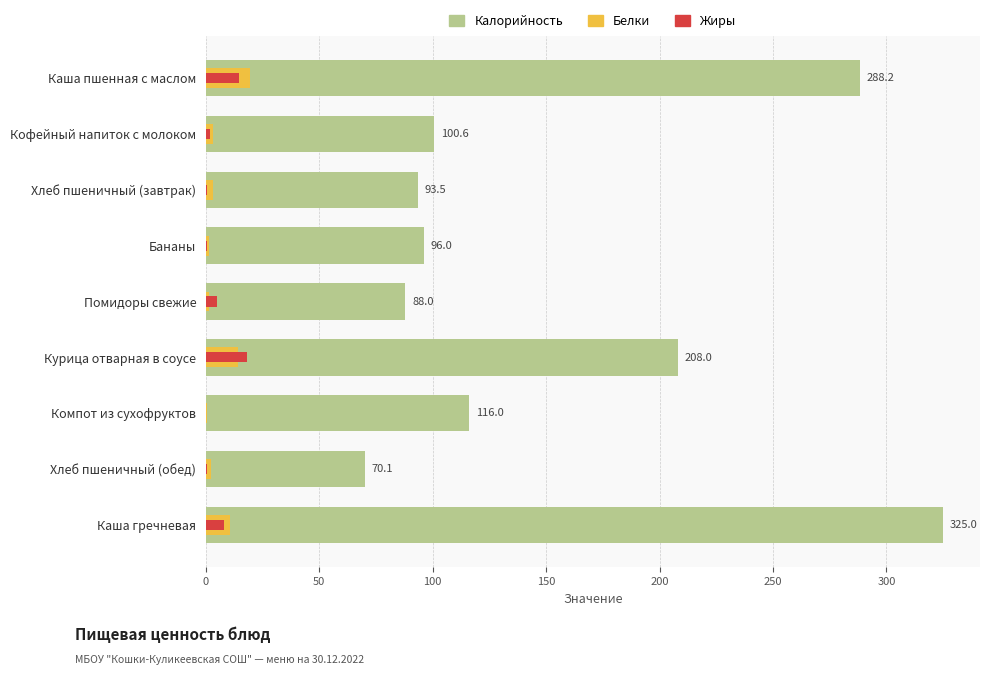

What is the difference between the second highest and minimum values in the Белки series?

13.6